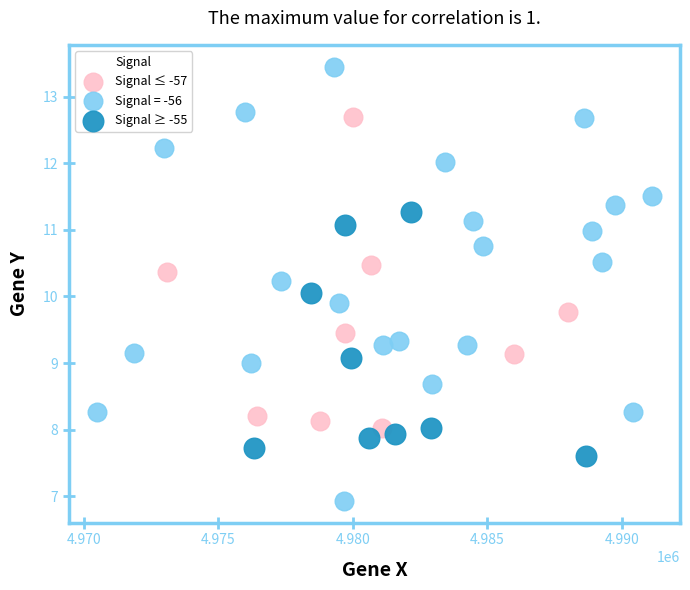

Which series has the widest spread of Y values?

Signal = -56